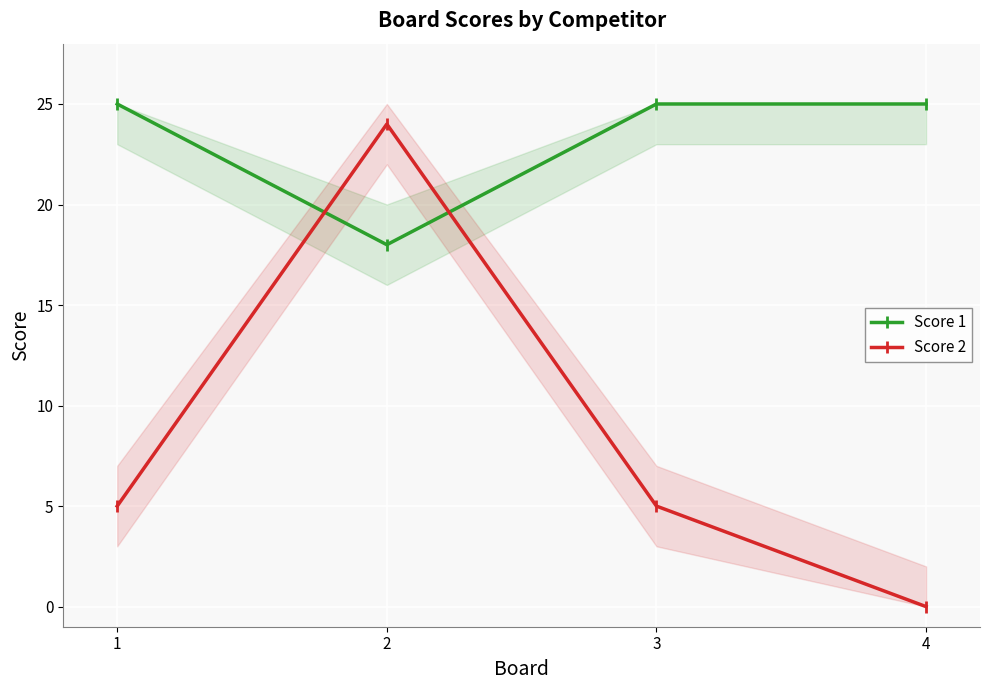

Where does the Score 2 series first go above 5?

2